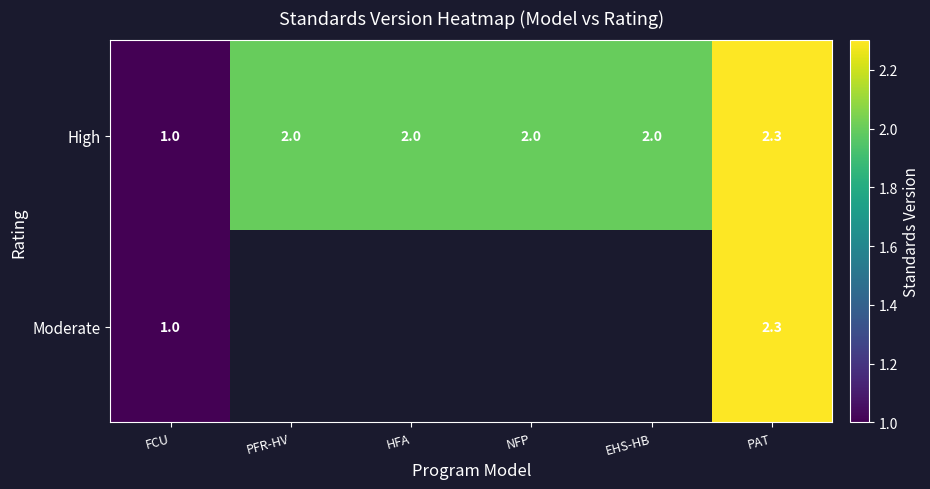

What is the maximum value shown in the chart?

2.3